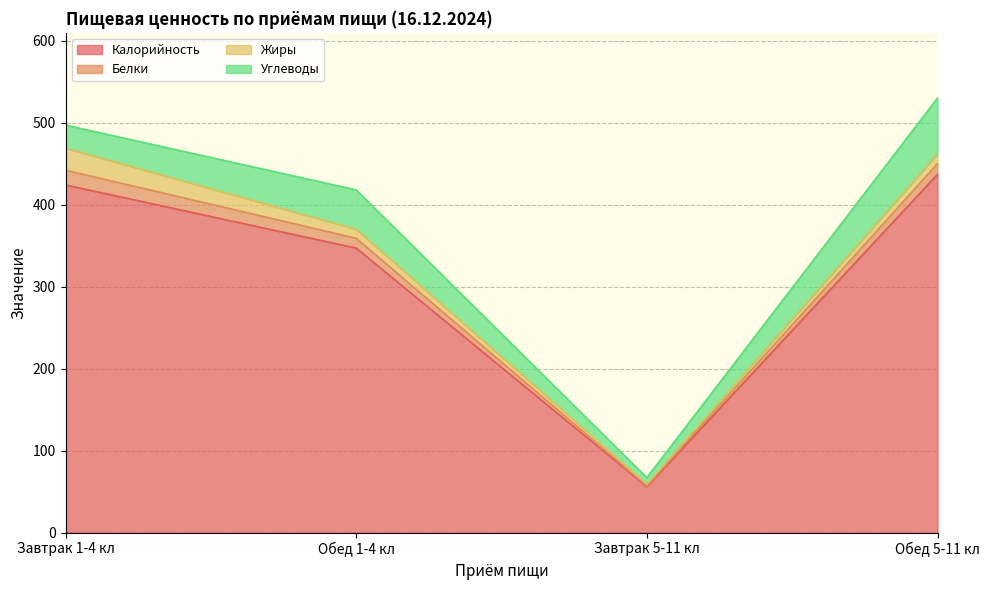

Rank the series by their maximum value, from lowest to highest.

Белки, Жиры, Углеводы, Калорийность